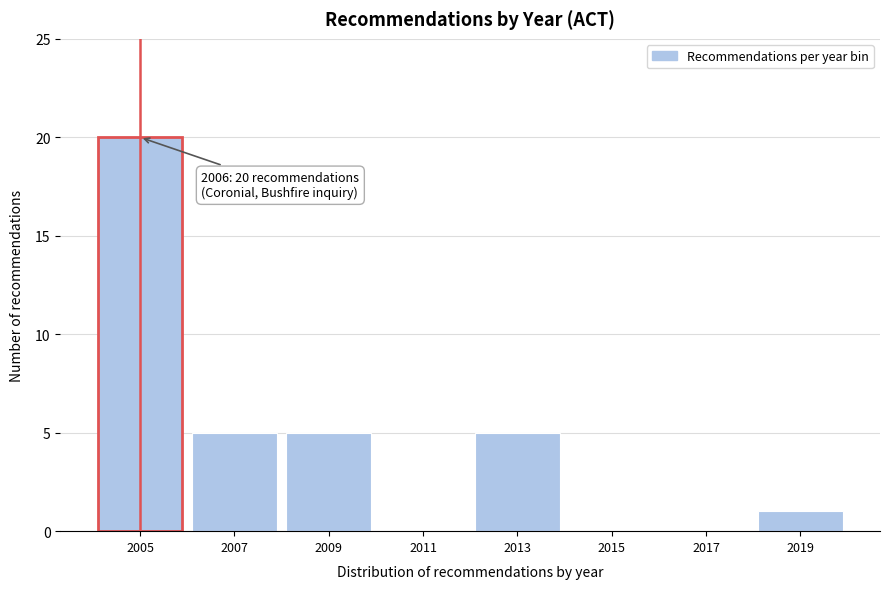

Reading left to right, extract all data points from this chart.

2005=20	2007=5	2009=5	2011=0	2013=5	2015=0	2017=0	2019=1